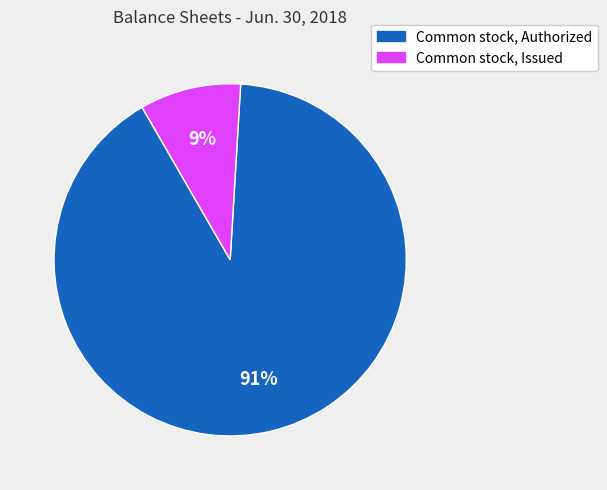

Which has a higher value, Common stock, Issued or Common stock, Authorized?

Common stock, Authorized